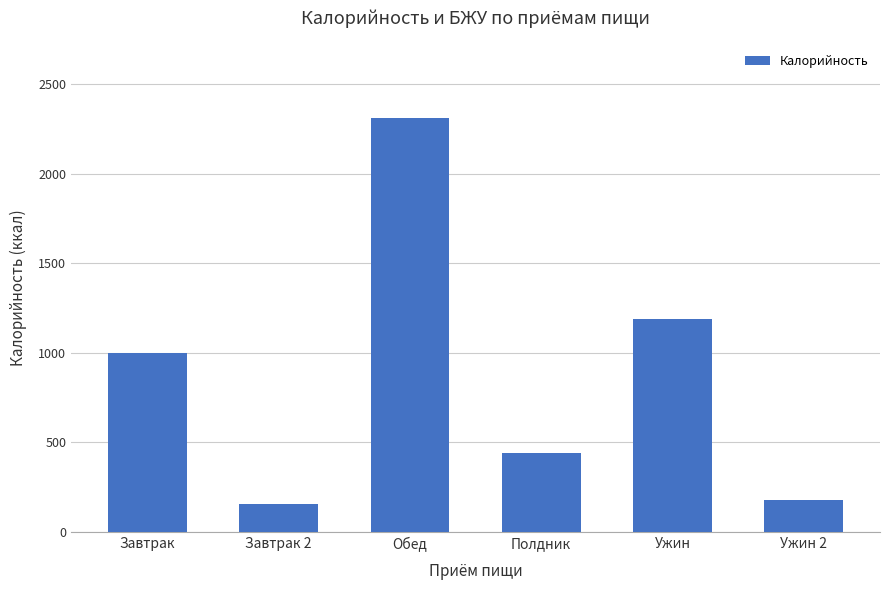

How many bars are there in total?

6